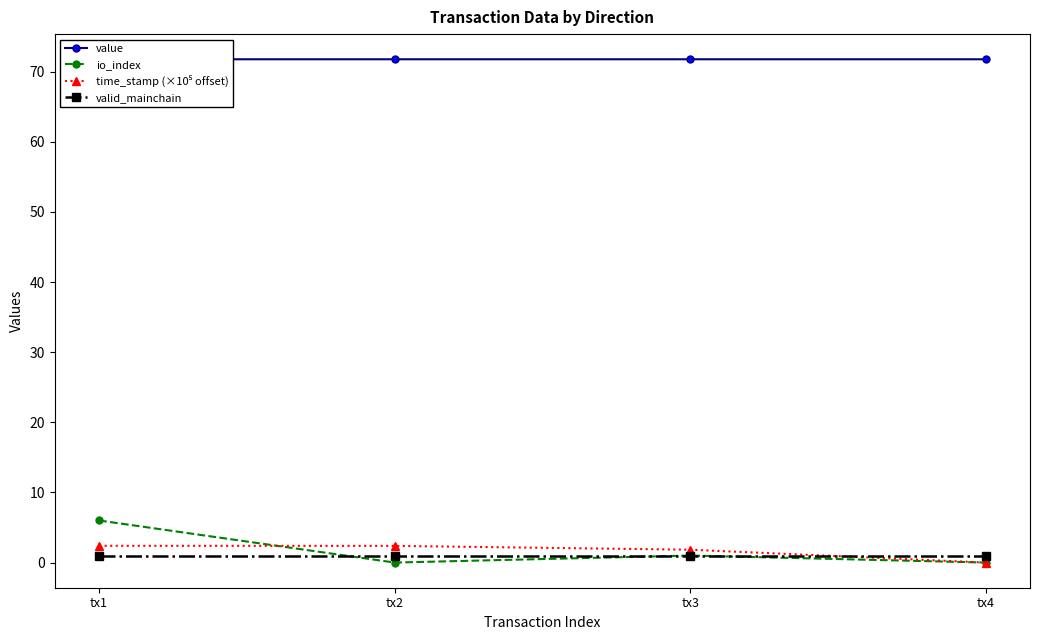

At which category is the sum across all series the highest?

tx1